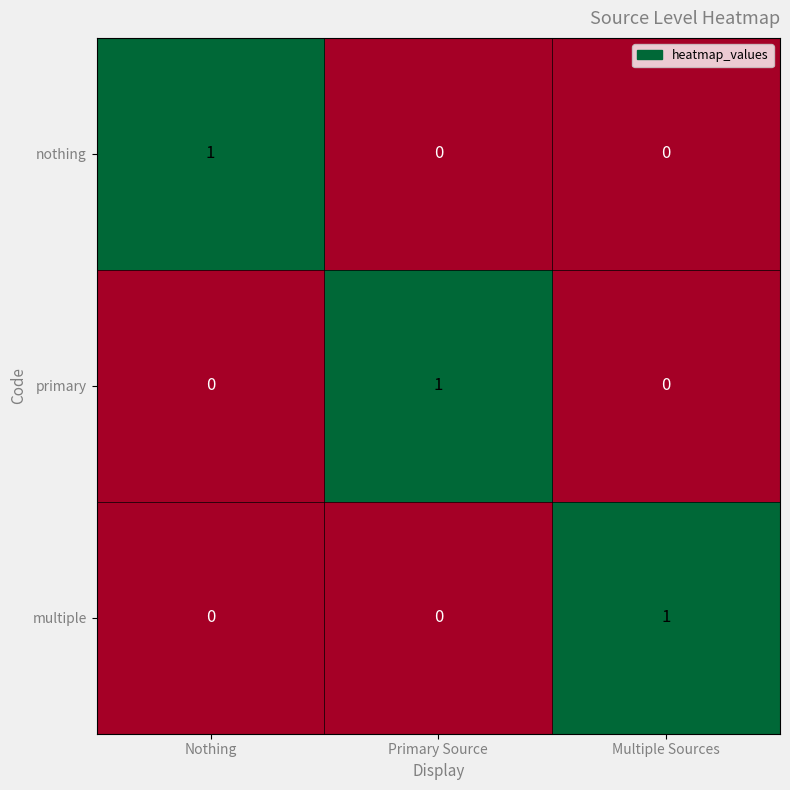

What is the maximum value shown in the chart?

1